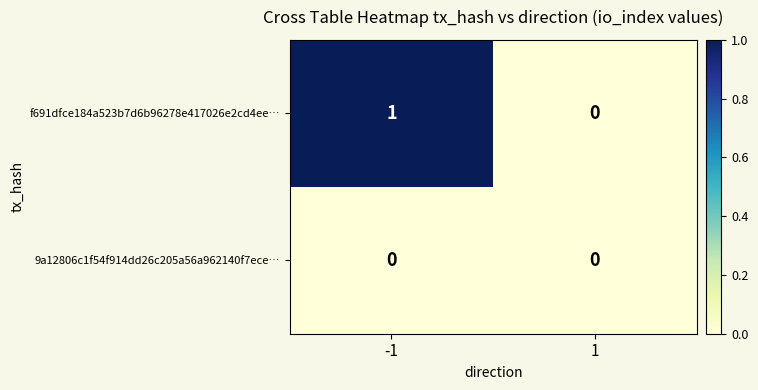

List the series in order of their overall mean, lowest first.

9a12806c1f54f914dd26c205a56a962140f7ece…, f691dfce184a523b7d6b96278e417026e2cd4ee…